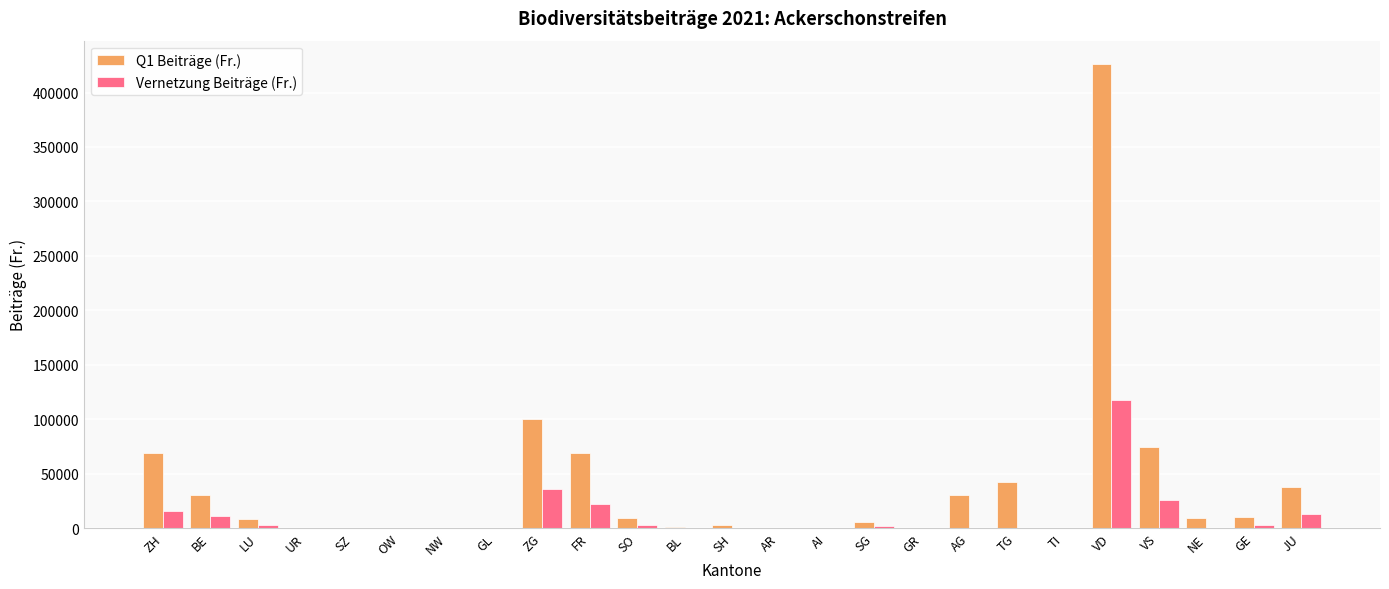

Where is Vernetzung Beiträge (Fr.) nearest to the value 58887?

ZG